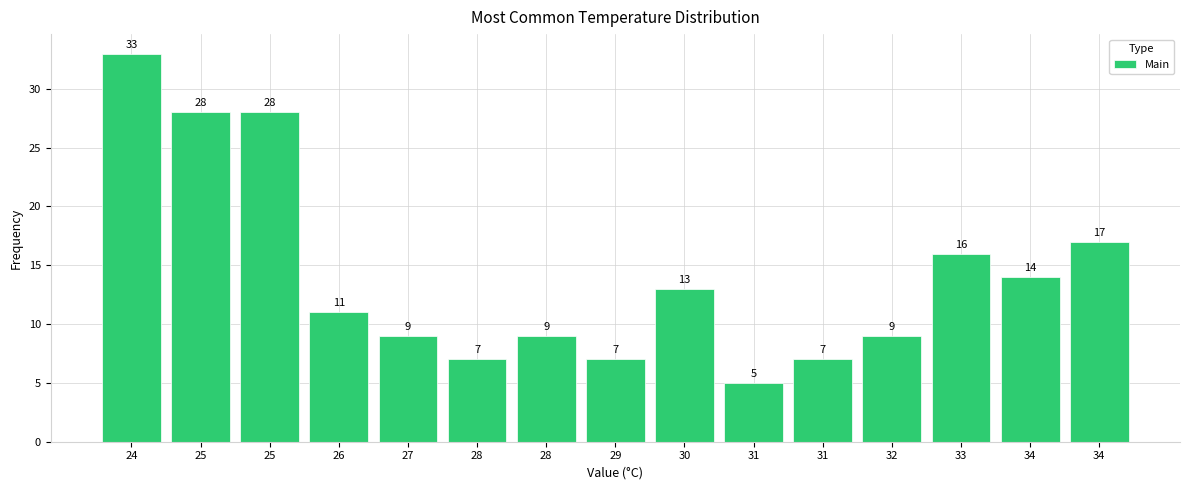

How many bars are there in total?

15